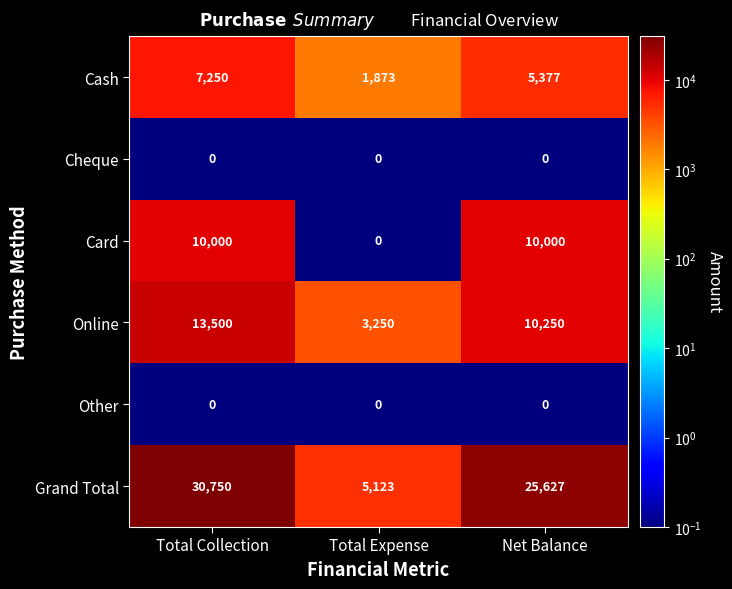

Where does the Grand Total series first go above 25627?

Total Collection